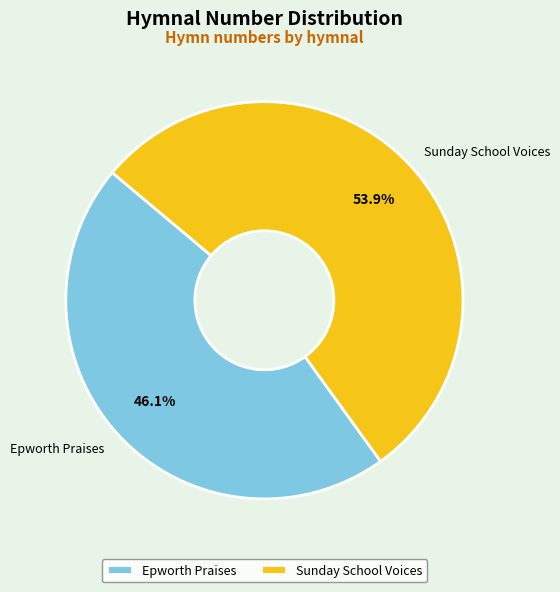

The Epworth Praises slice represents 46% of the pie. True or false?

True